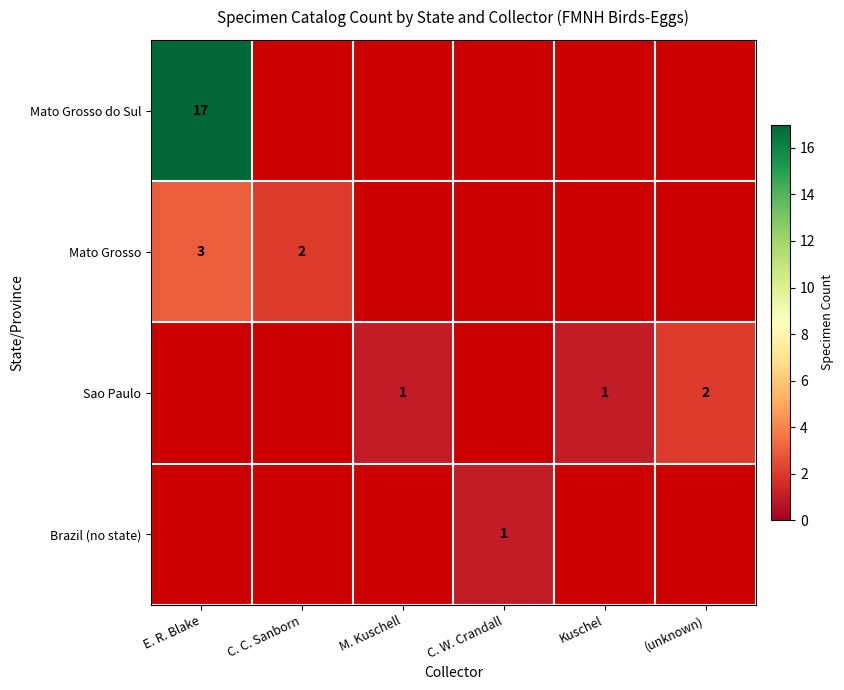

Is it true that Sao Paulo equals 1 at Kuschel?

True